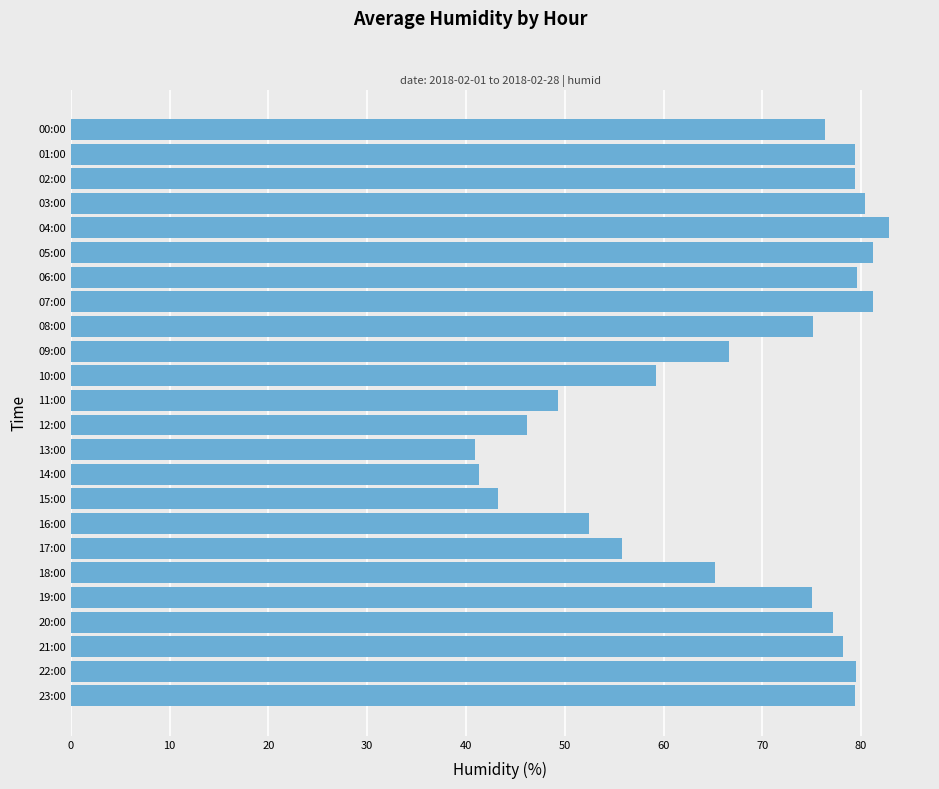

The value at 08:00 is 75.2. True or false?

True